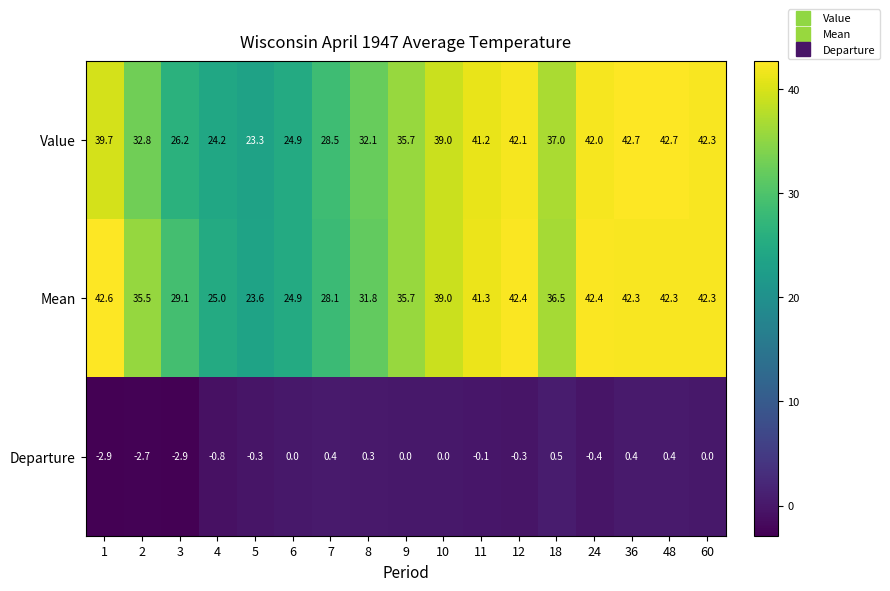

Which category has the lowest value in the Value series?

5